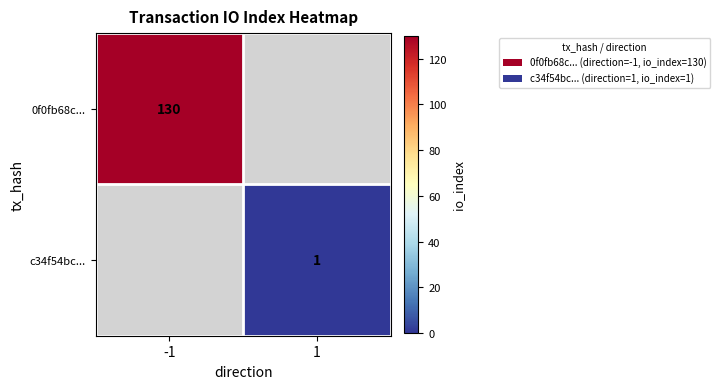

Is it true that 0f0fb68c... equals 130 at -1?

True